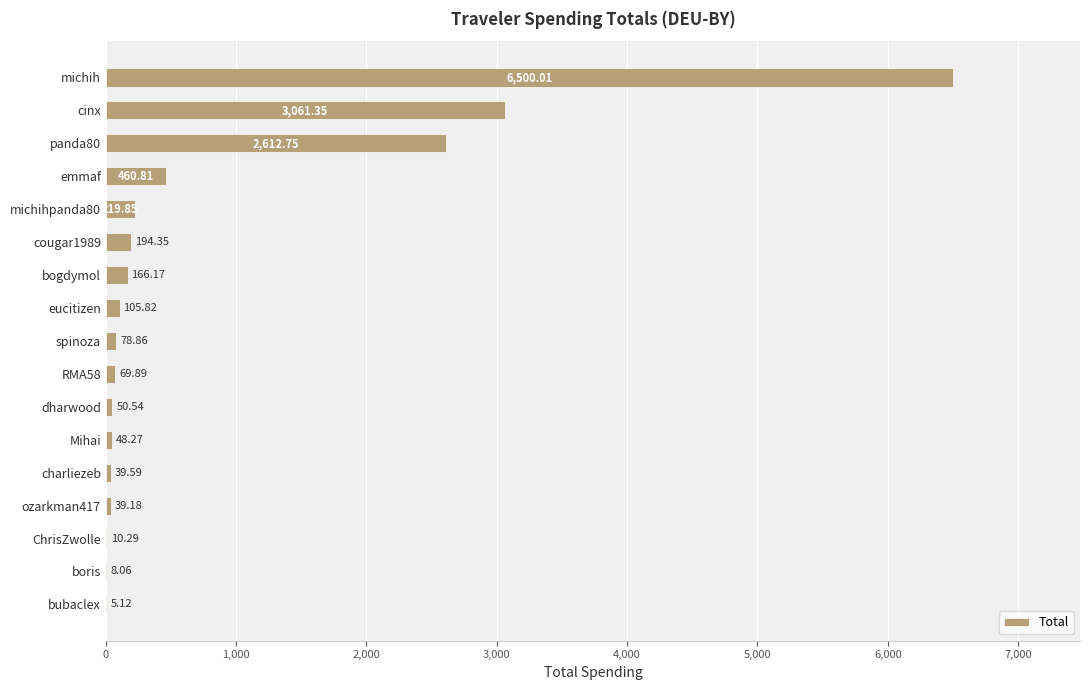

What is the sum of all values?

13670.9